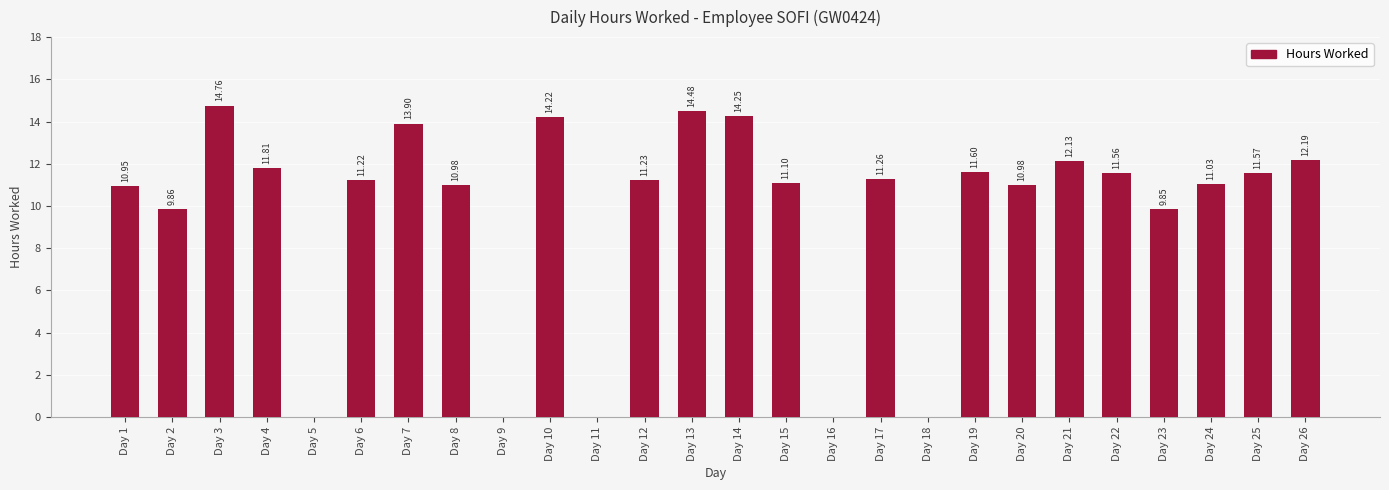

What is the sum of the values at Day 17 and Day 10?

25.5